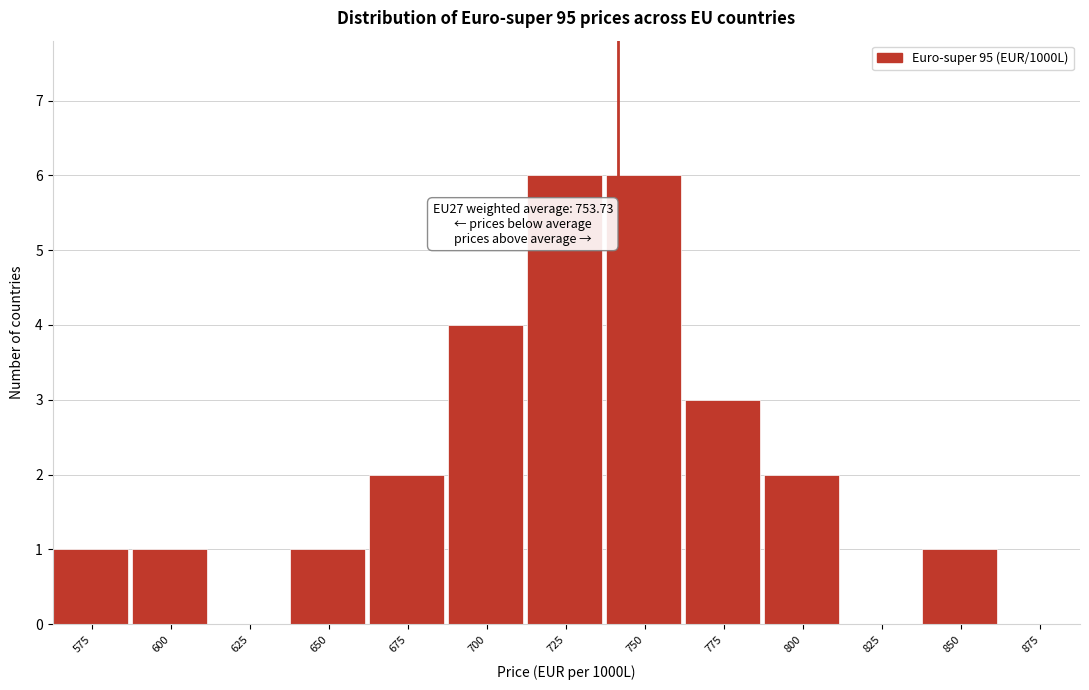

Reading left to right, transcribe all the data shown in this chart.

575=1	600=1	625=0	650=1	675=2	700=4	725=6	750=6	775=3	800=2	825=0	850=1	875=0